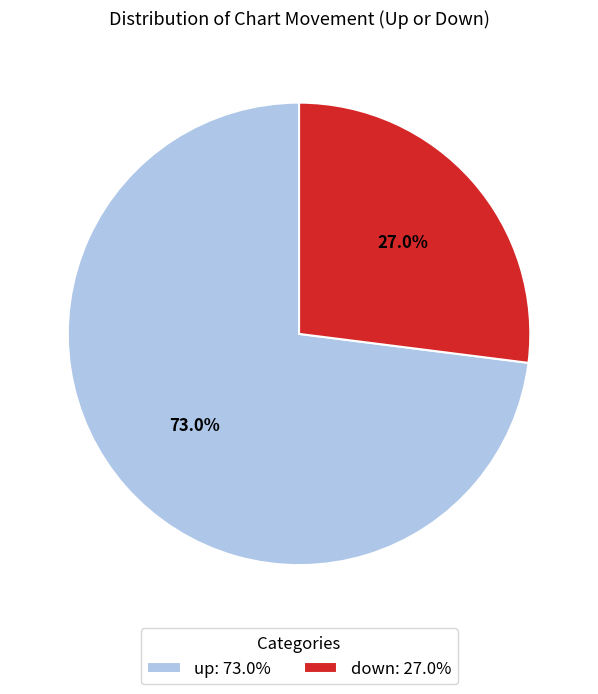

How many slices are in this pie chart?

2